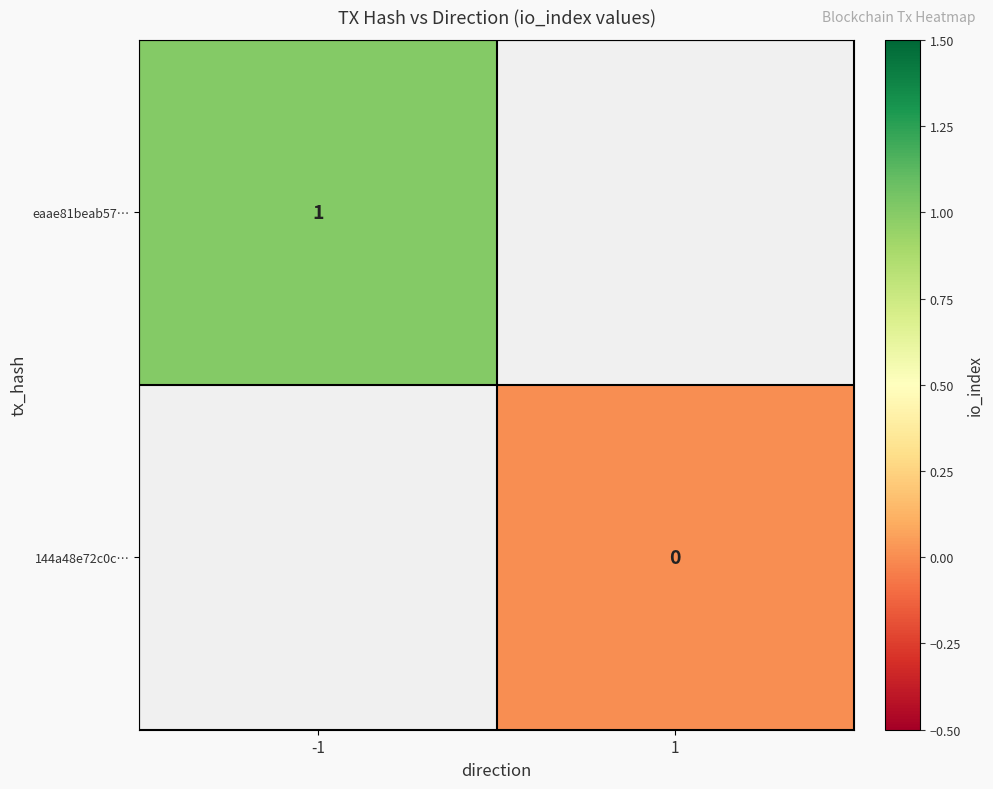

True or false: eaae81beab57… has a value of 0 at -1.

False